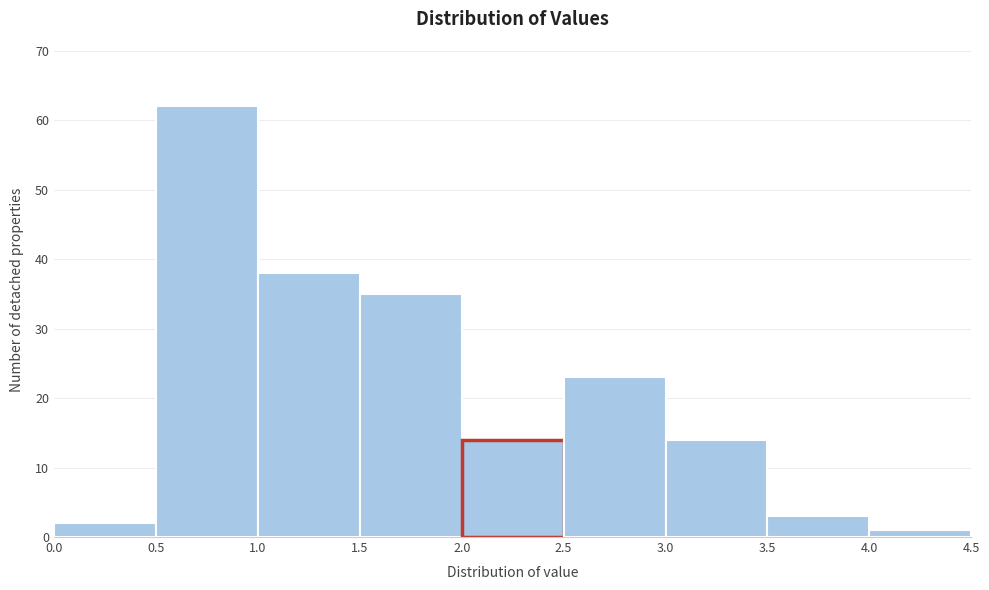

Reading left to right, list every bar in this chart as the range it spans on the x-axis followed by its height. The values are not printed on the chart, so give them approximately, as read against the axis.

0.0 to 0.5: 2
0.5 to 1.0: 62
1.0 to 1.5: 38
1.5 to 2.0: 35
2.0 to 2.5: 14
2.5 to 3.0: 23
3.0 to 3.5: 14
3.5 to 4.0: 3
4.0 to 4.5: 1